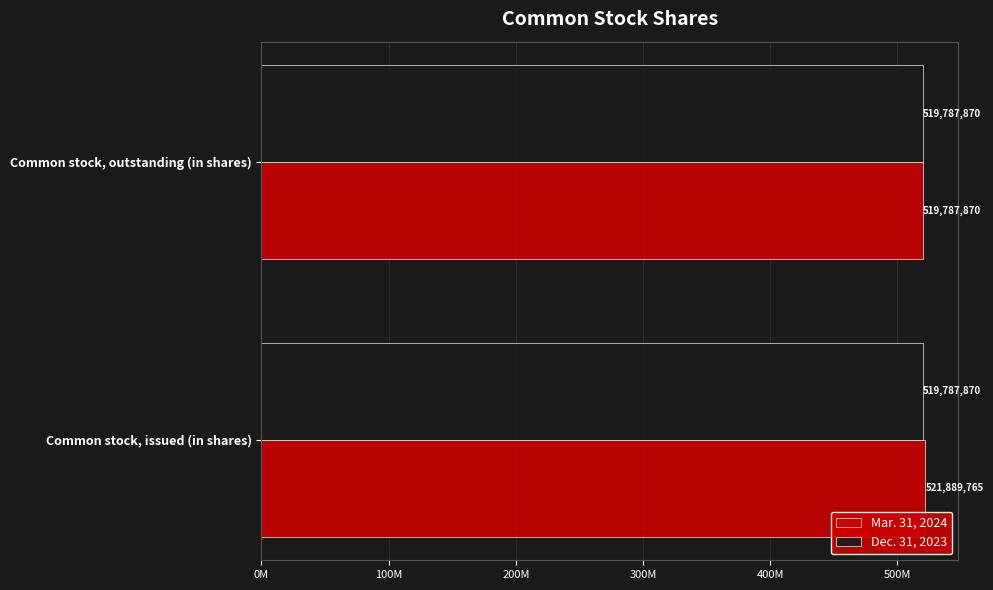

Rank the series by their average value, from lowest to highest.

Dec. 31, 2023, Mar. 31, 2024